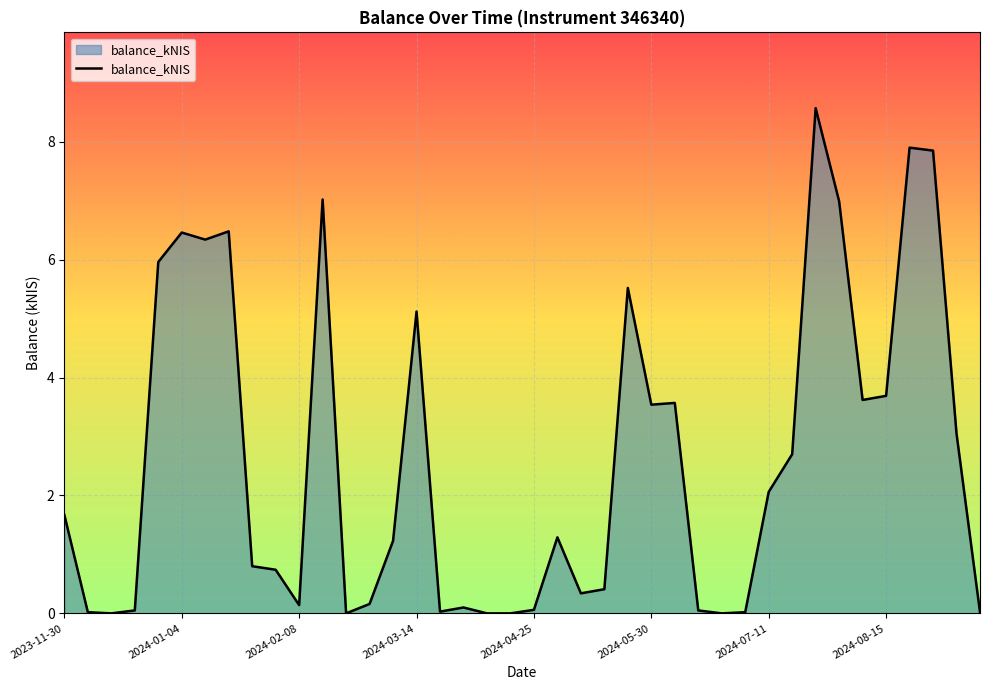

What is the difference between the maximum and minimum values?

8.6